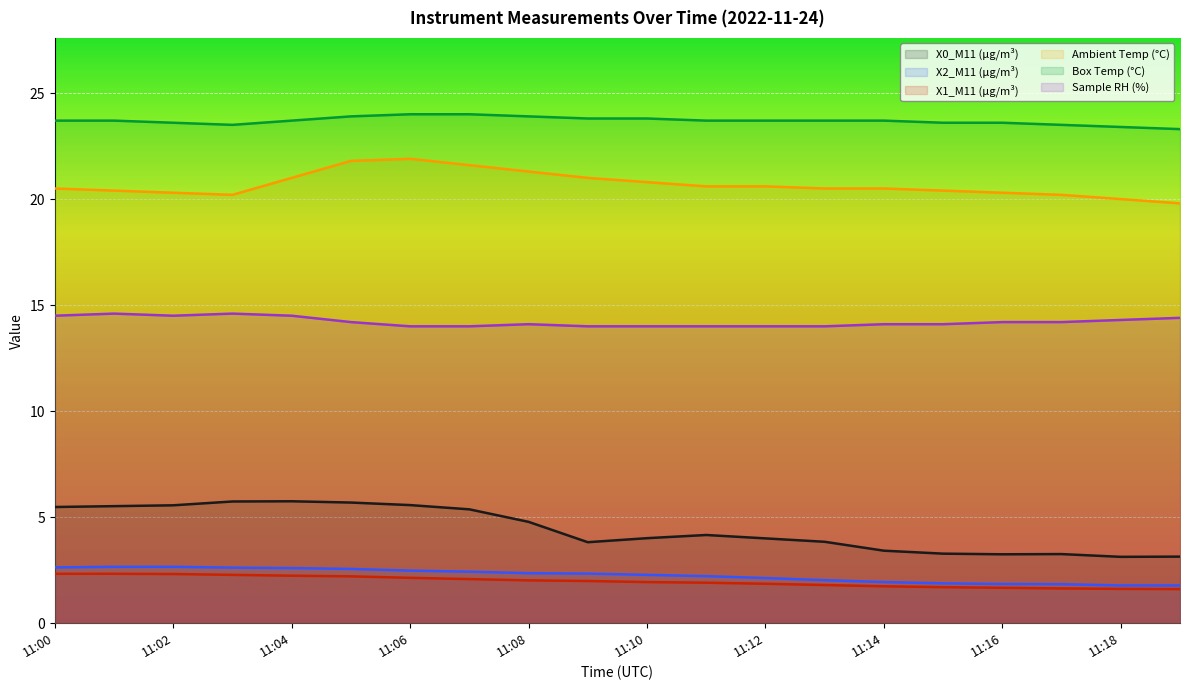

Rank the series by their maximum value, from highest to lowest.

Box Temp (°C), Ambient Temp (°C), Sample RH (%), X0_M11 (μg/m³), X2_M11 (μg/m³), X1_M11 (μg/m³)